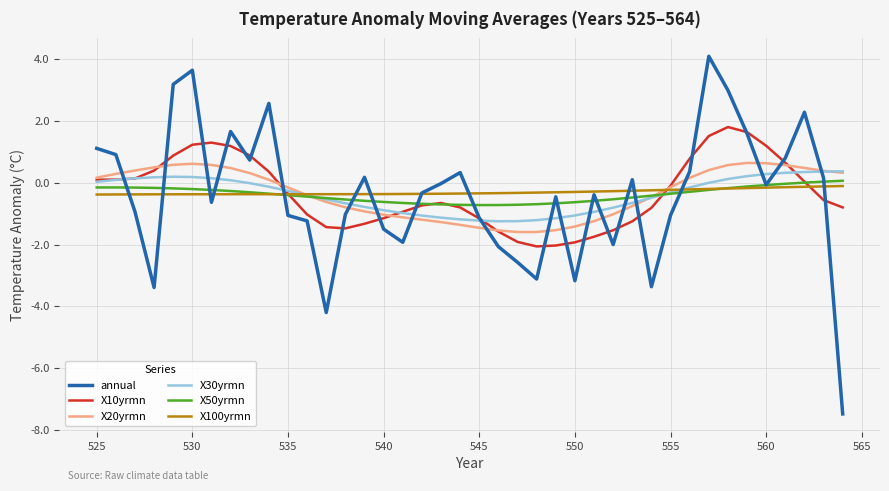

Which series has the widest spread of values?

annual